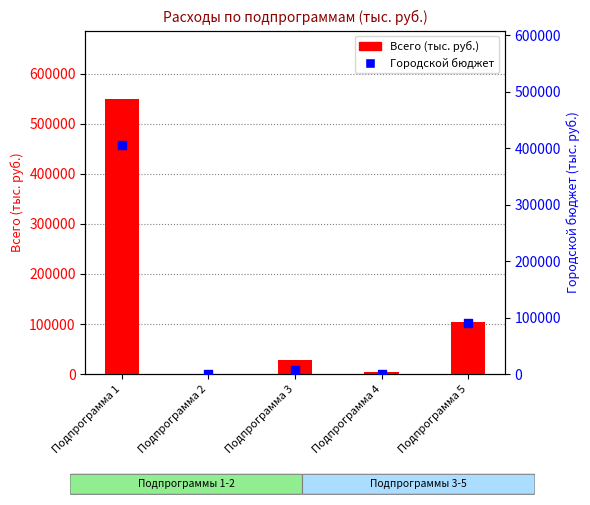

At which category is the sum across all series the highest?

Подпрограмма 1